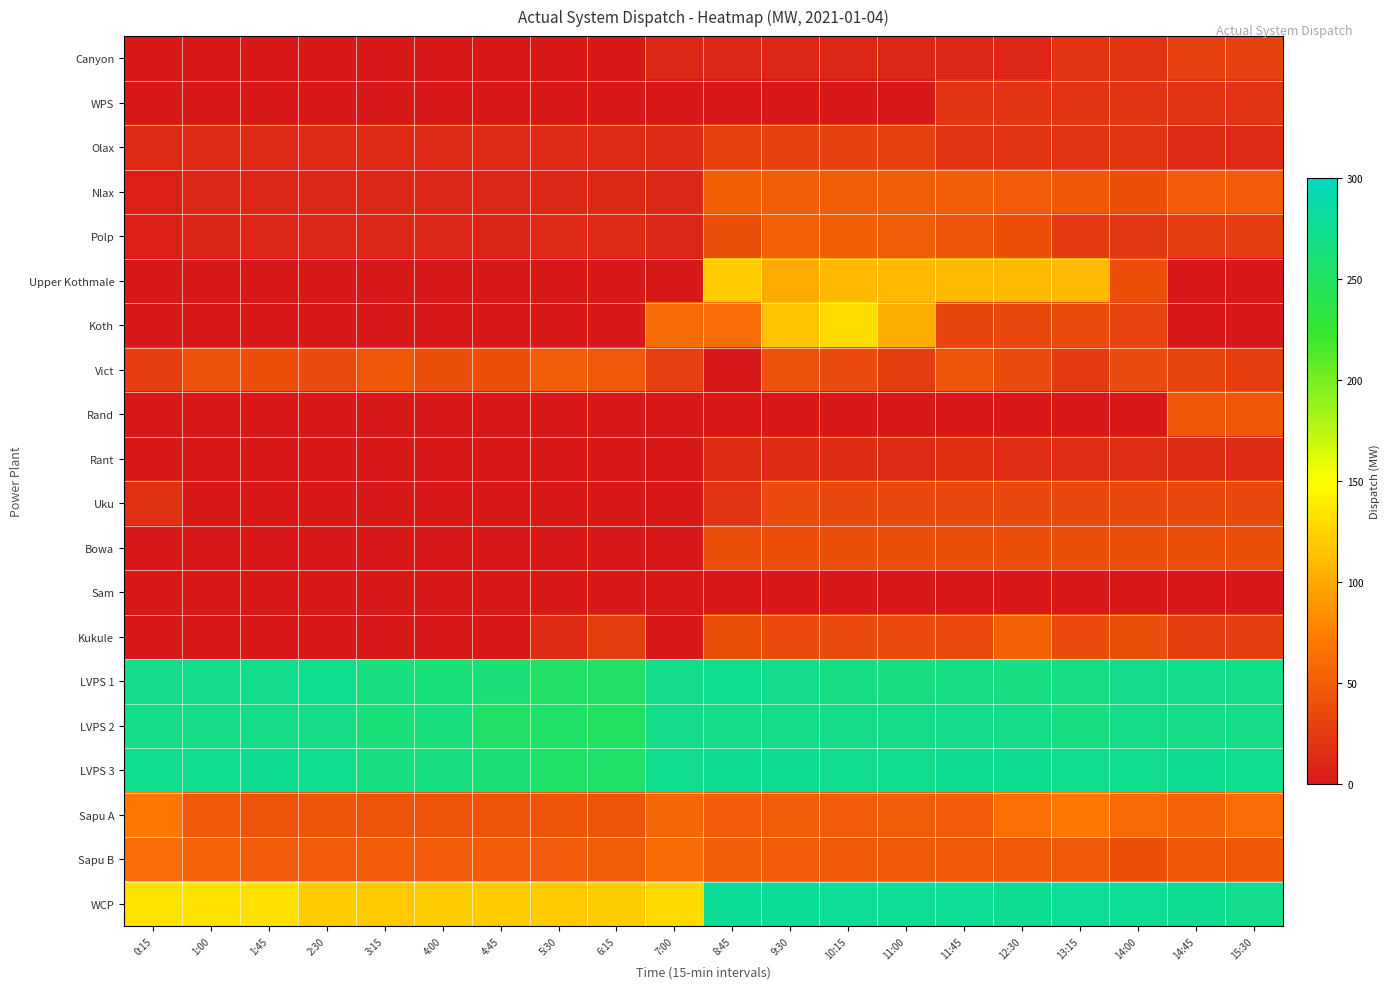

What is the difference between the highest and lowest values at 5:30?

254